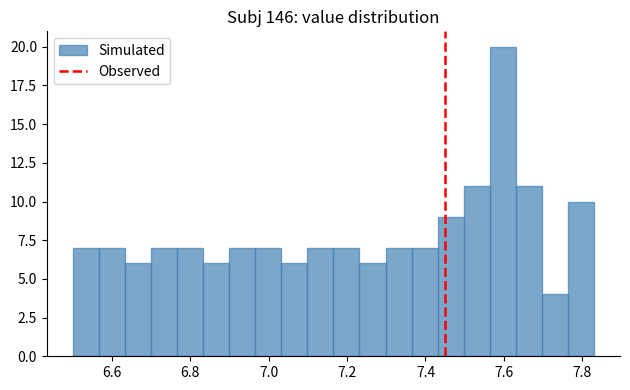

Around what value on the x-axis is the tallest bar? Give the approximate position of its centre, as read against the axis.

7.60